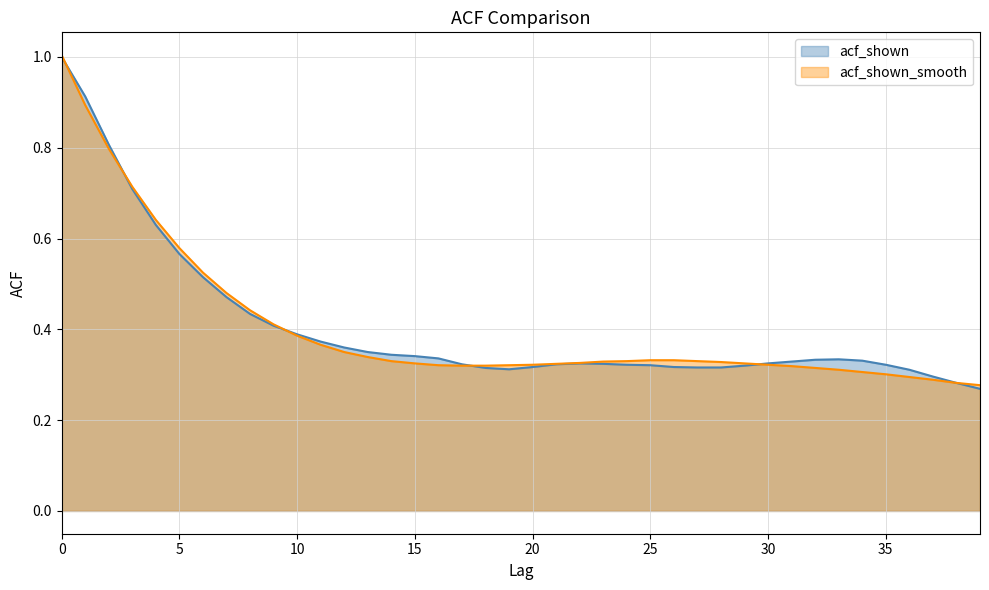

Reading left to right, list all the values displayed in this chart.

acf_shown: 1.0	0.9	0.8	0.7	0.6	0.6	0.5	0.5	0.4	0.4	0.4	0.4	0.4	0.3	0.3	0.3	0.3	0.3	0.3	0.3	0.3	0.3	0.3	0.3	0.3	0.3	0.3	0.3	0.3	0.3	0.3	0.3	0.3	0.3	0.3	0.3	0.3	0.3	0.3	0.3
acf_shown_smooth: 1.0	0.9	0.8	0.7	0.6	0.6	0.5	0.5	0.4	0.4	0.4	0.4	0.3	0.3	0.3	0.3	0.3	0.3	0.3	0.3	0.3	0.3	0.3	0.3	0.3	0.3	0.3	0.3	0.3	0.3	0.3	0.3	0.3	0.3	0.3	0.3	0.3	0.3	0.3	0.3